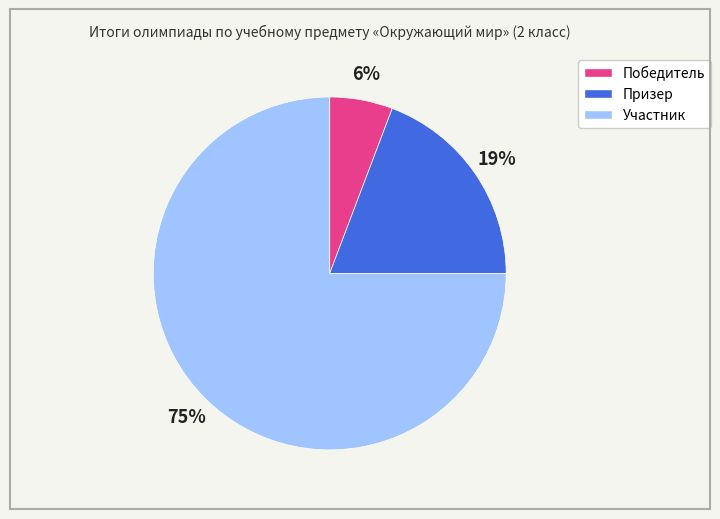

Does Участник represent more than half of the total?

Yes